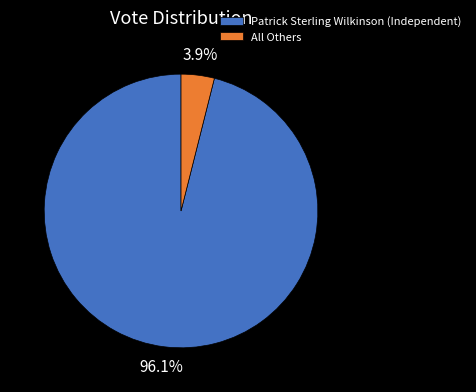

To the nearest percent, what percentage of the pie is Patrick Sterling Wilkinson (Independent)?

96%